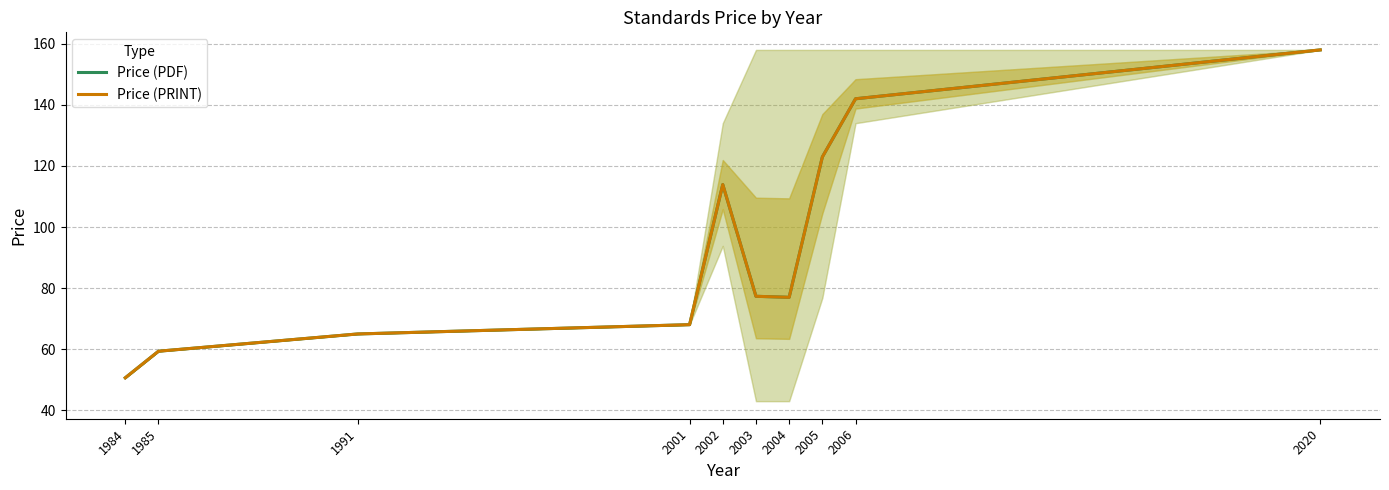

What is the lowest value of the Price (PDF) series?

50.6